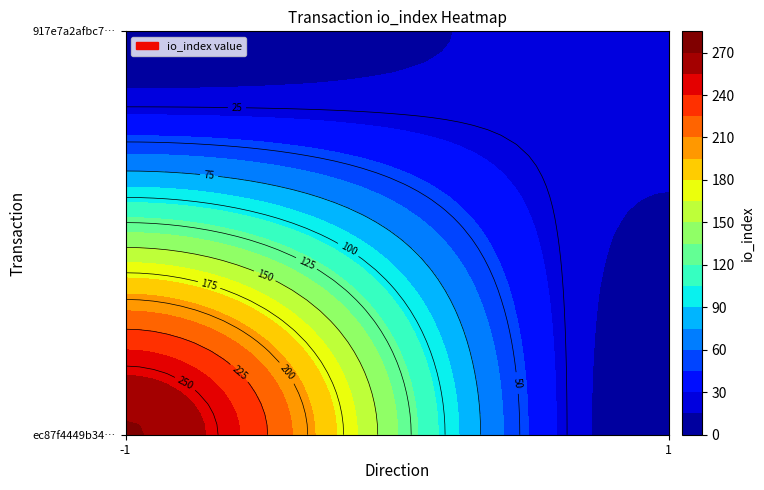

How many ec87f4449b34fcddbb58e5d0a69dade8cedcbcc values are between -1 and 271?

2